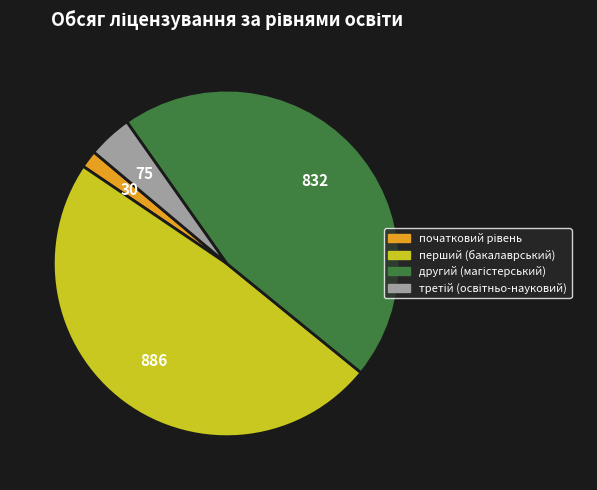

Does any single category account for the majority?

No